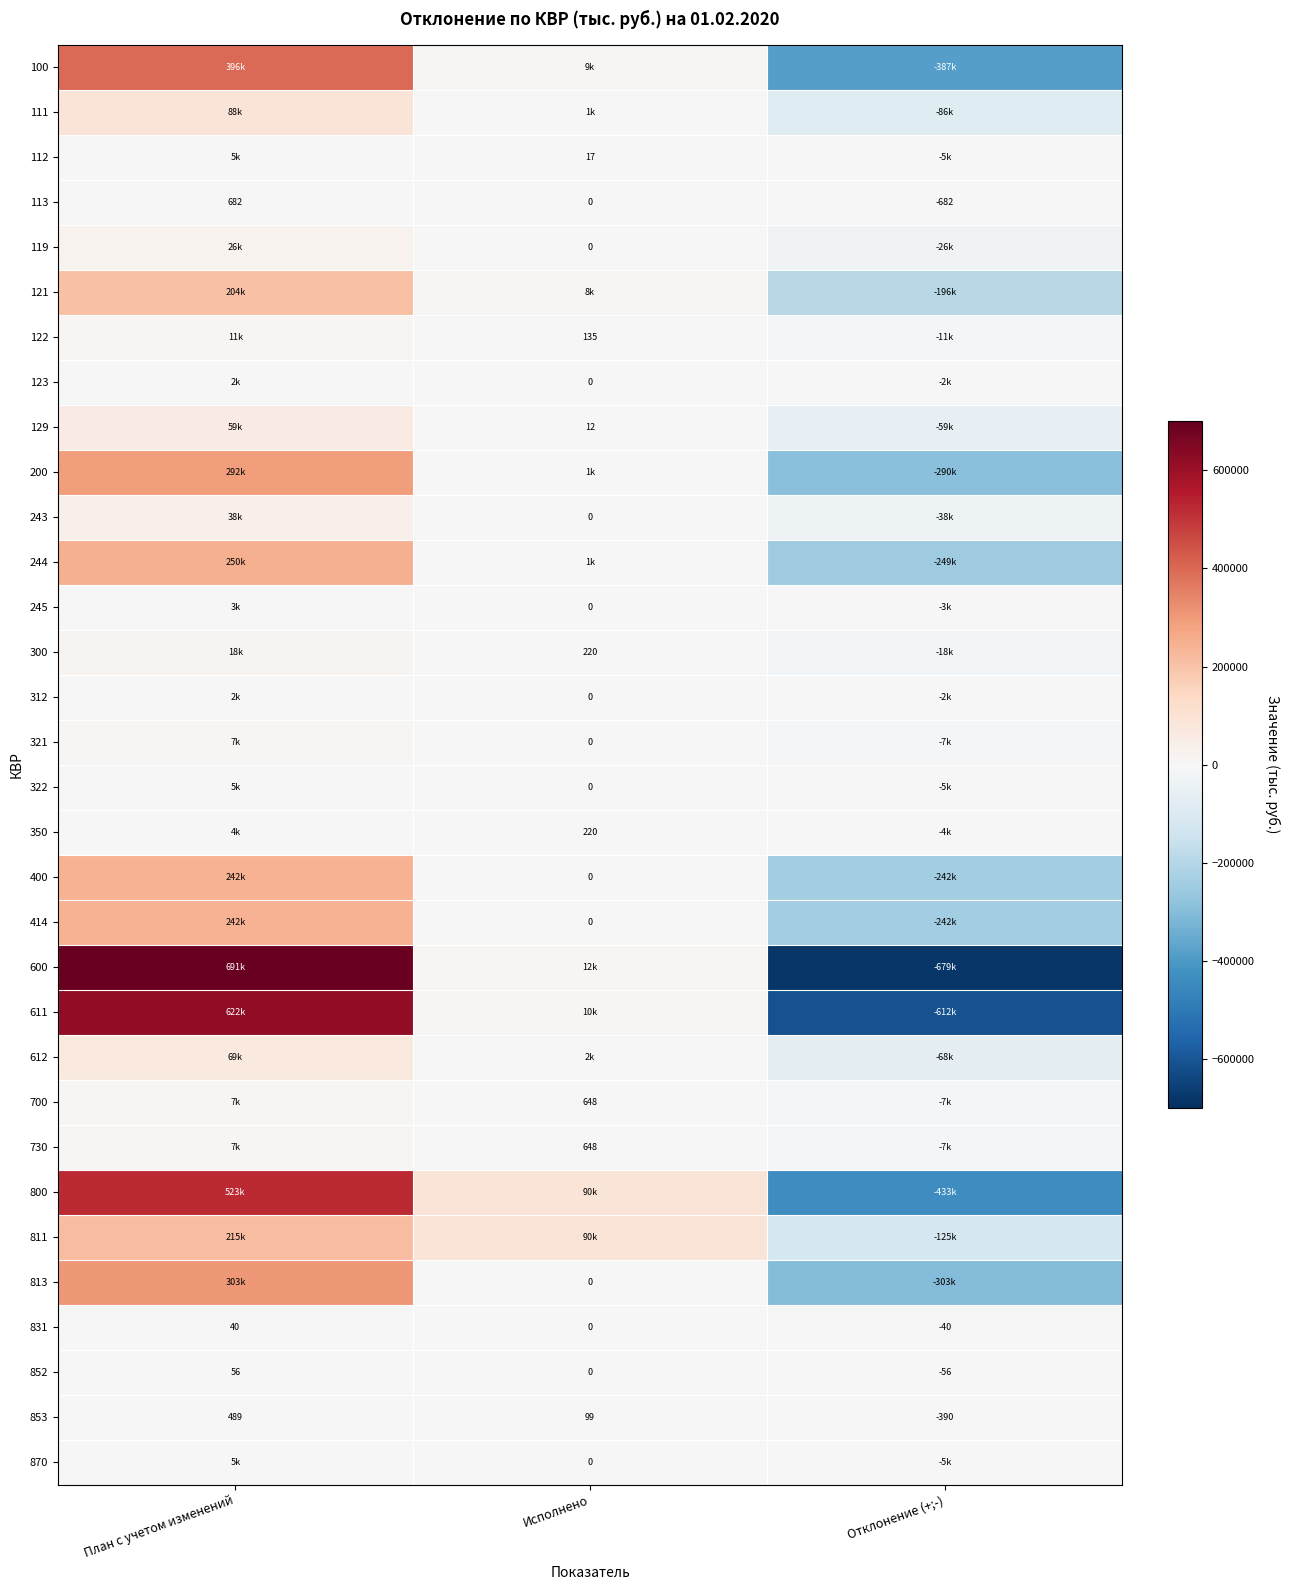

What is the difference between the 852 values at Исполнено and Отклонение (+;-)?

56.0